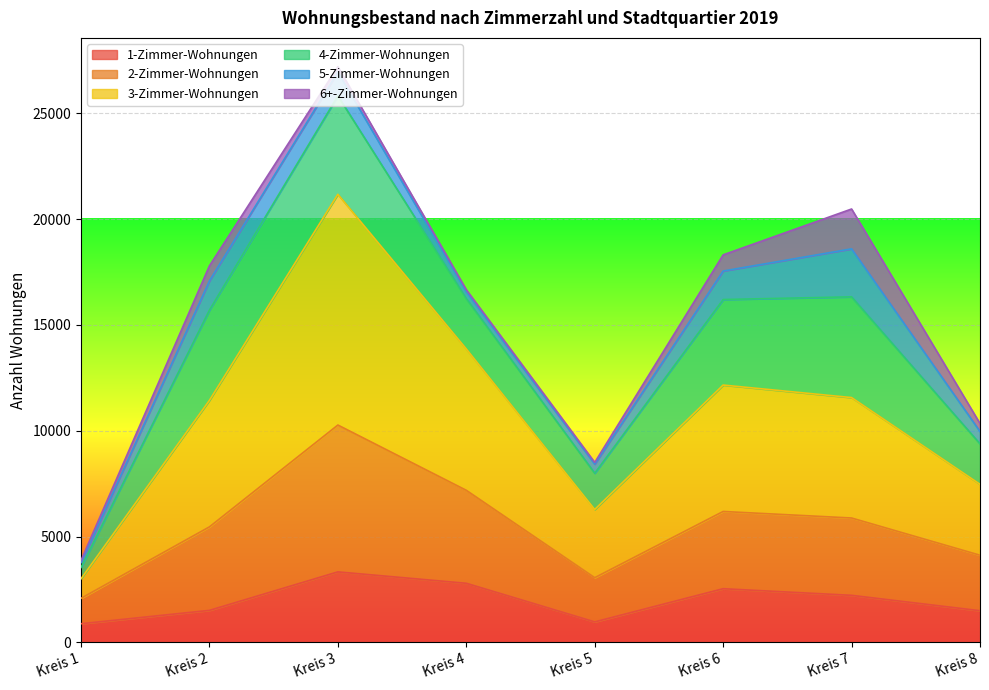

What is the sum of the 1-Zimmer-Wohnungen values at Kreis 4 and Kreis 3?

6119